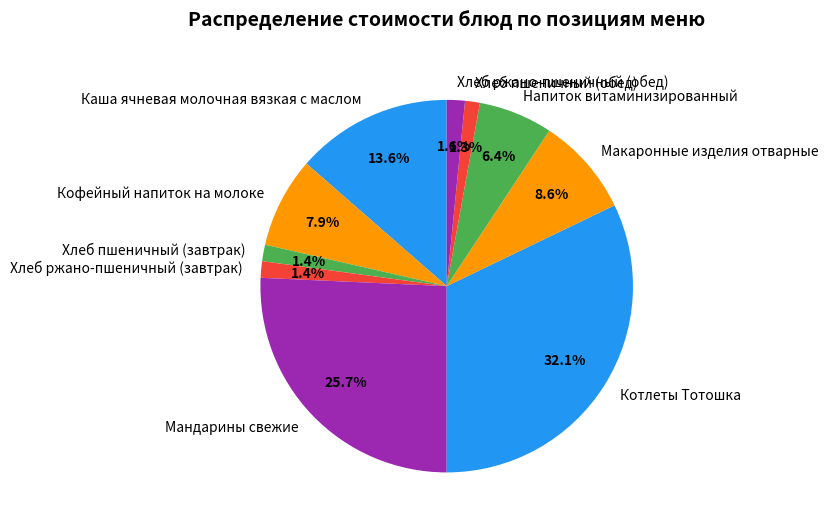

Is there a majority slice in this chart?

No